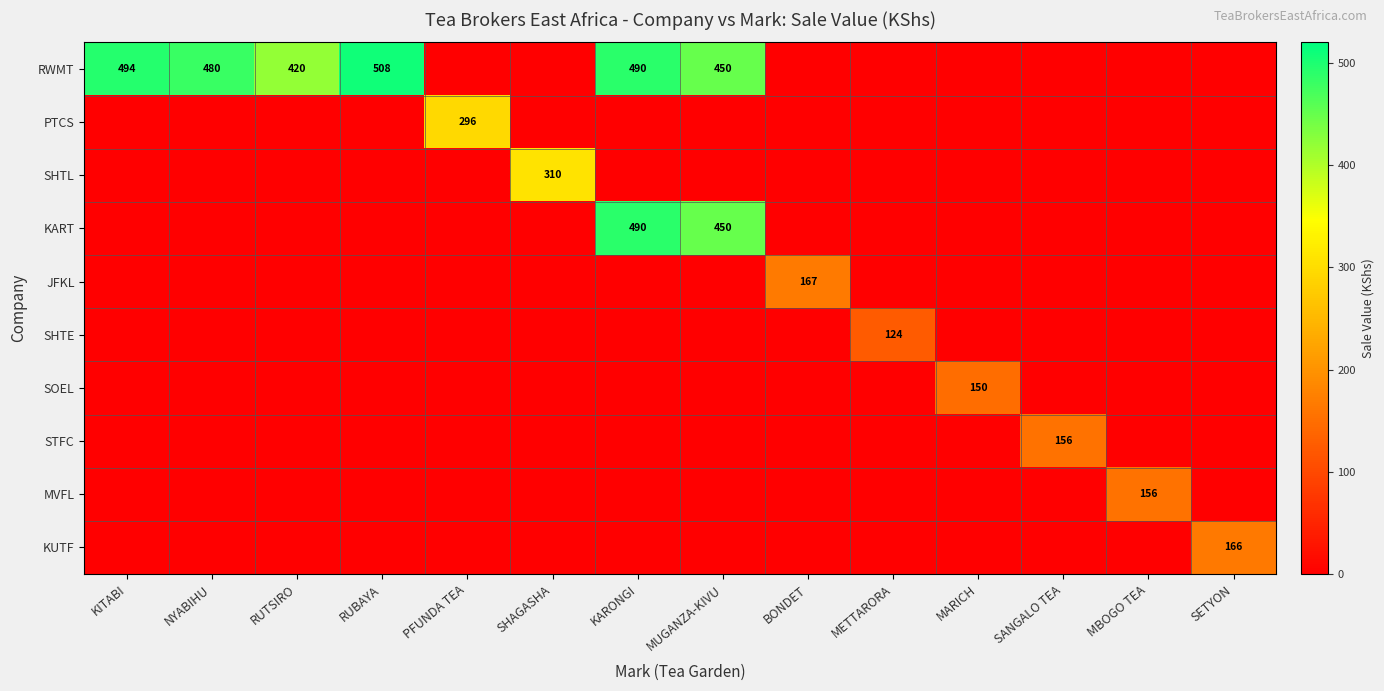

At which category is the sum across all series the highest?

KARONGI